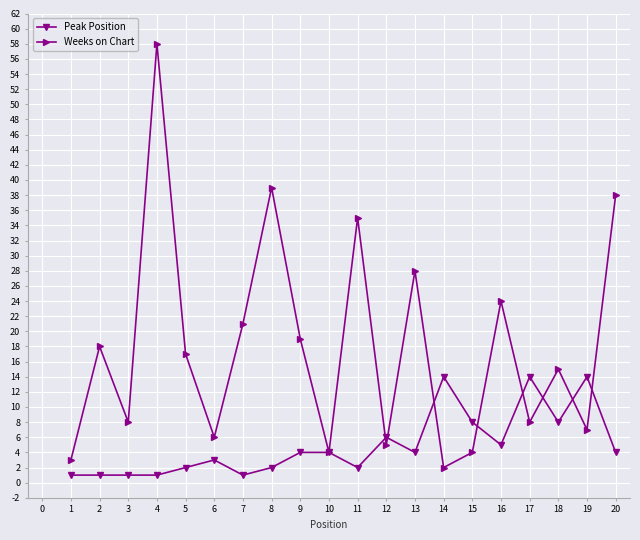

What is the highest value of the Weeks on Chart series?

58